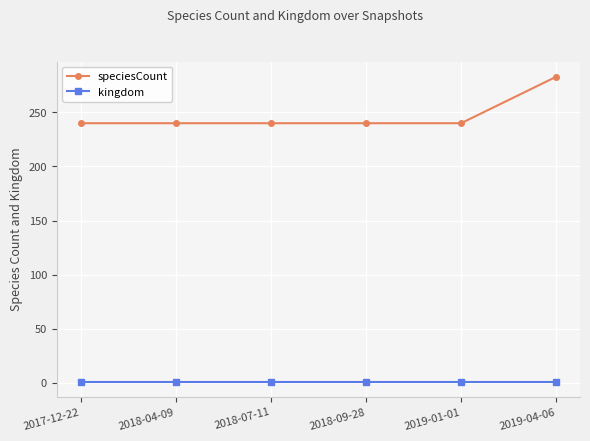

Which series has the widest spread of values?

speciesCount